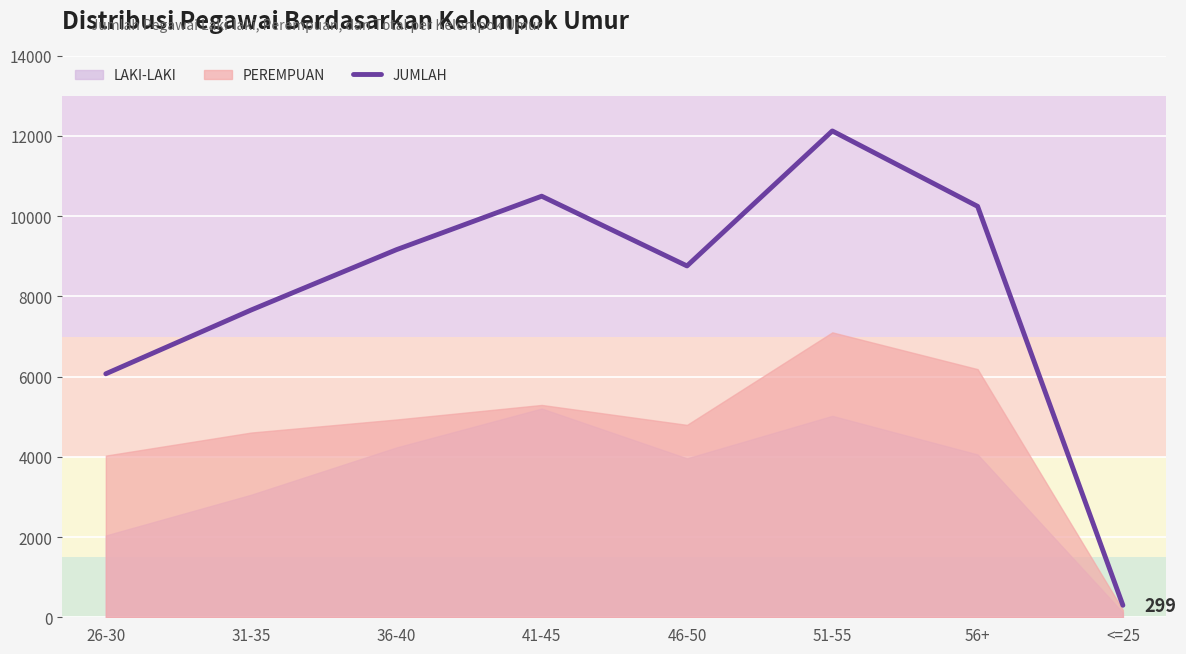

What is the average value?

8103